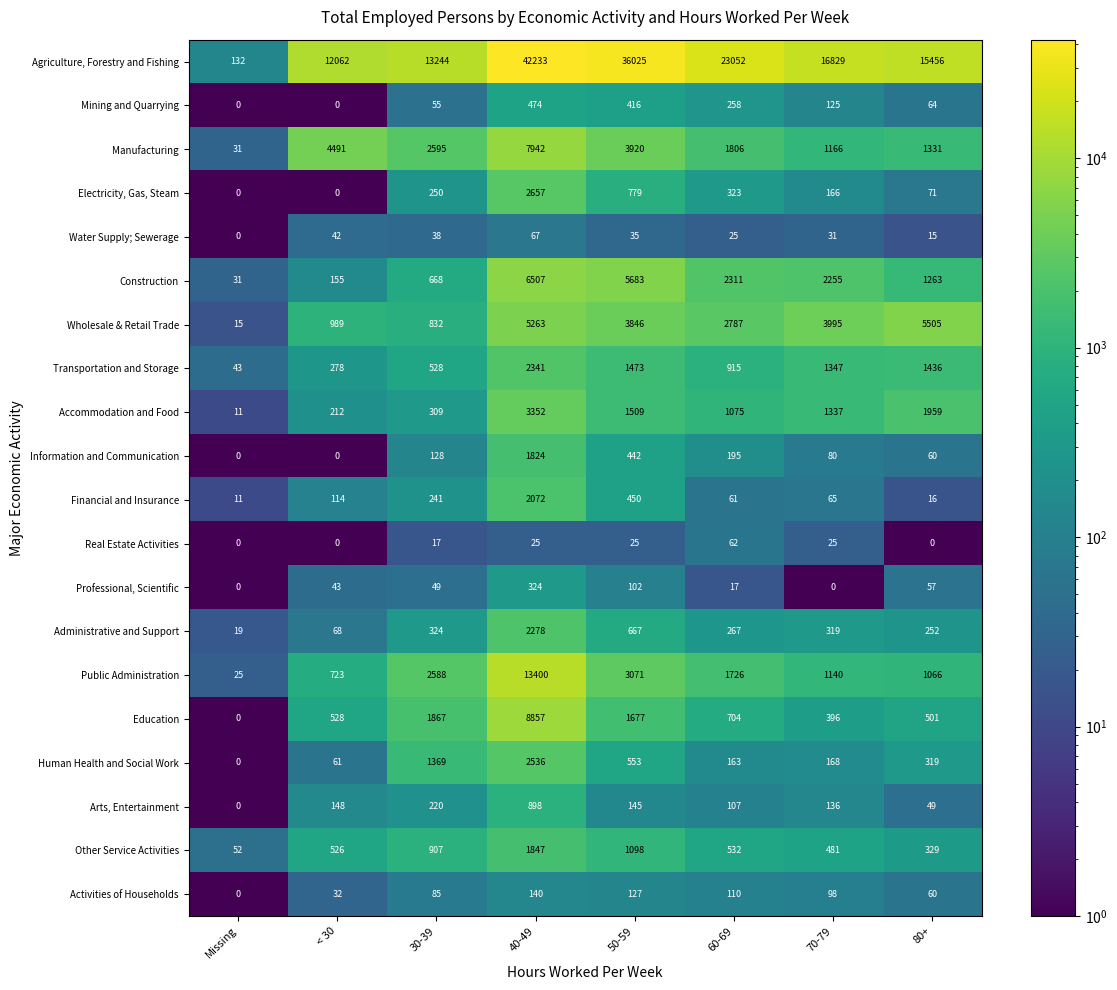

Is it true that Administrative and Support equals 67 at 60-69?

False